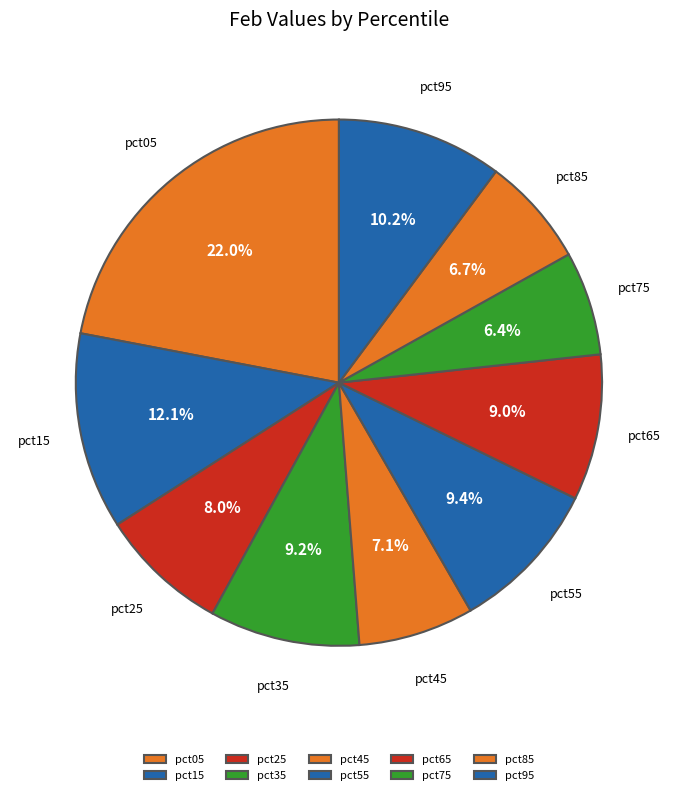

What is the largest slice in the pie chart?

pct05